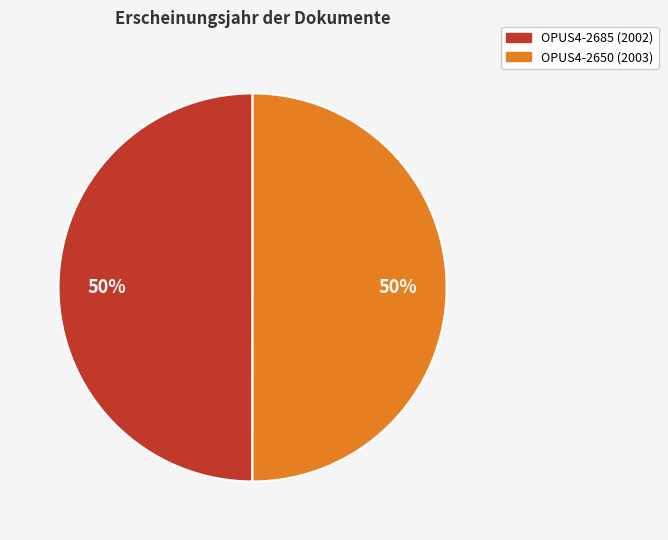

Count the number of slices in the pie.

2